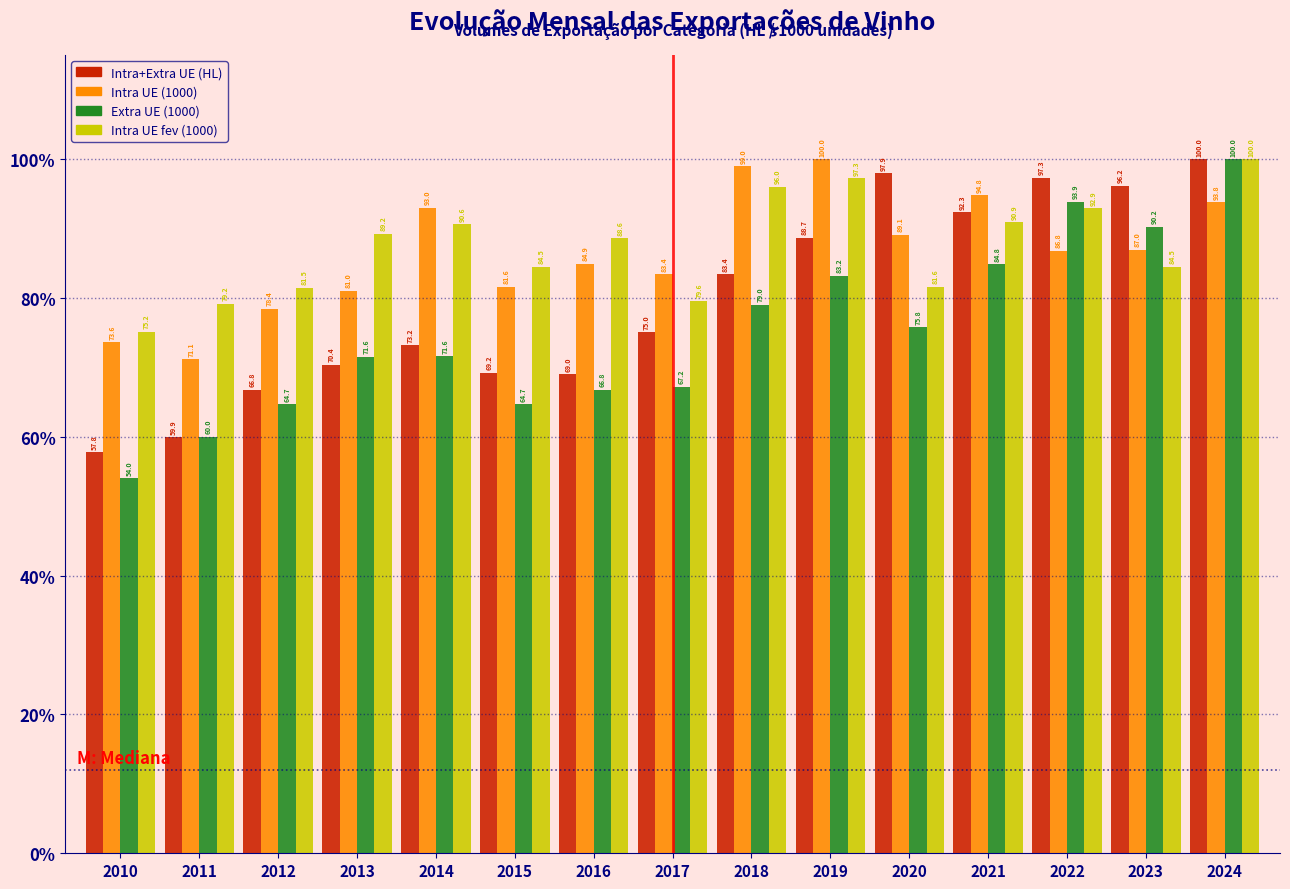

What are all the series names shown in the legend?

Intra+Extra UE (HL), Intra UE (1000), Extra UE (1000), Intra UE fev (1000)